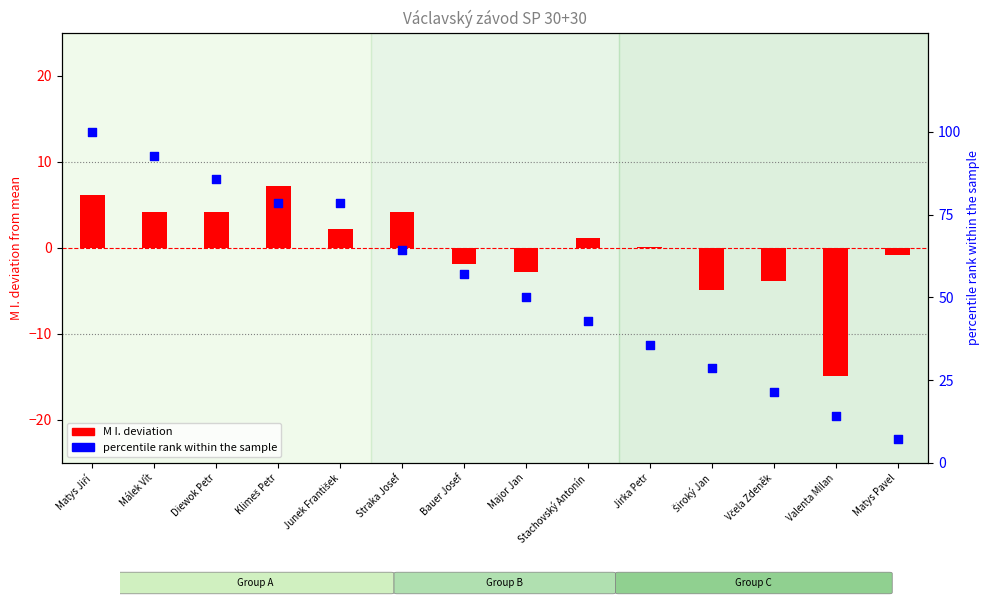

Is the value of percentile rank within sample at Diewok Petr greater than the value of M I. deviation at Straka Josef?

Yes